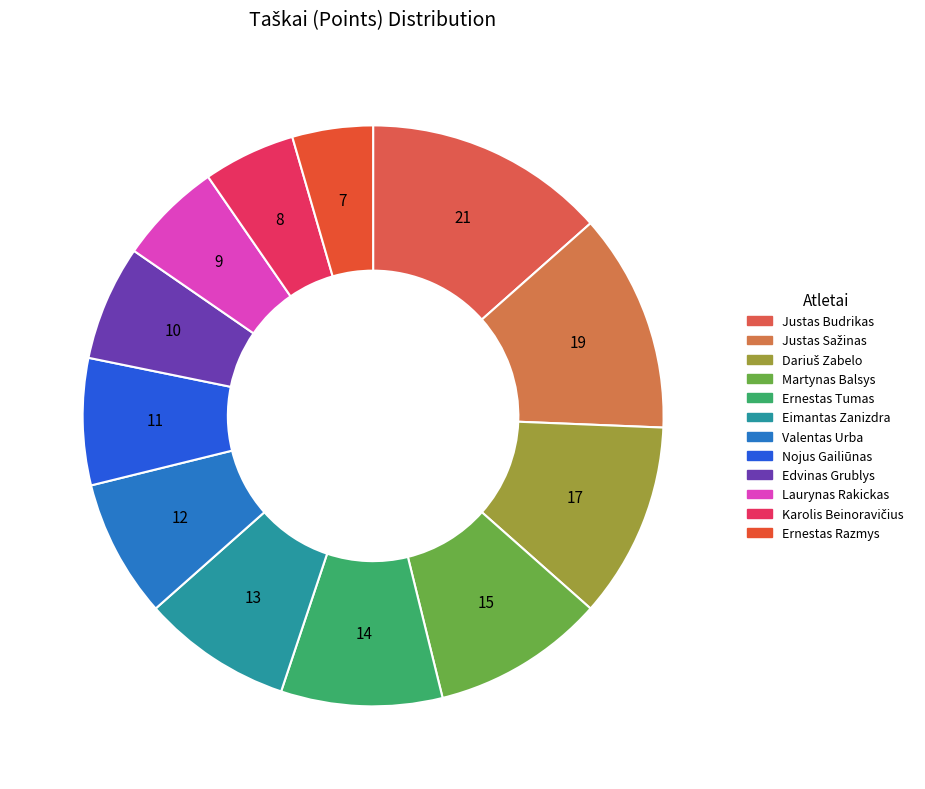

Which slice is the smallest?

Ernestas Razmys